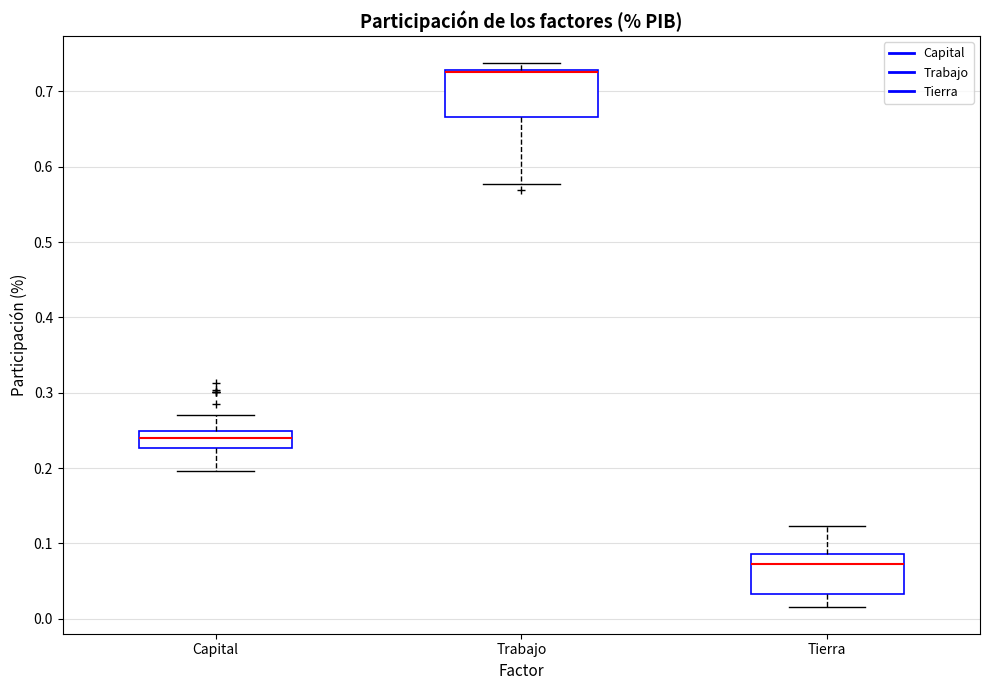

Which box's median line is the highest?

Trabajo